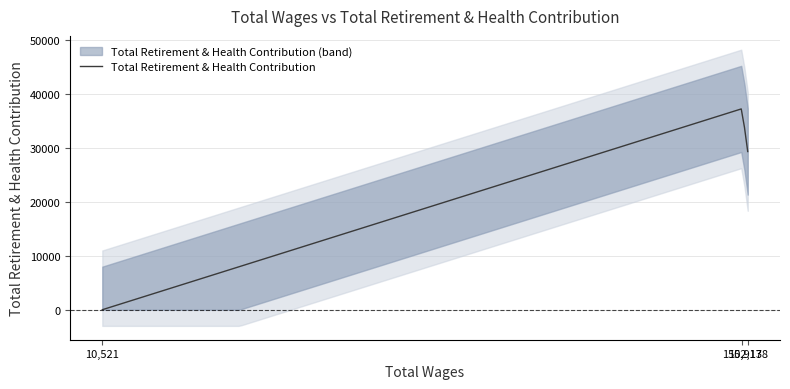

Between 152178.0 and 10521.0, which is larger?

152178.0